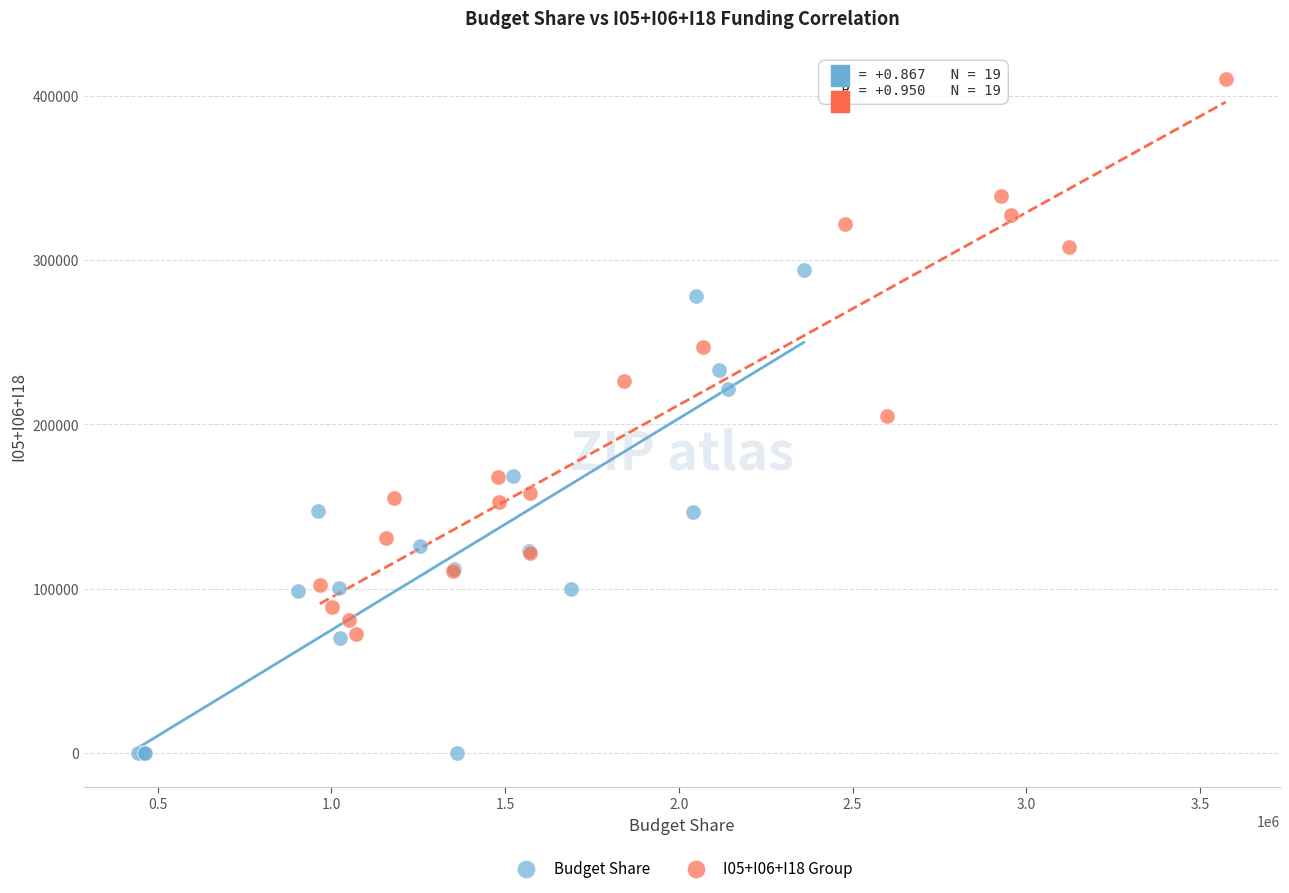

Which series reaches the minimum Y coordinate?

Budget Share